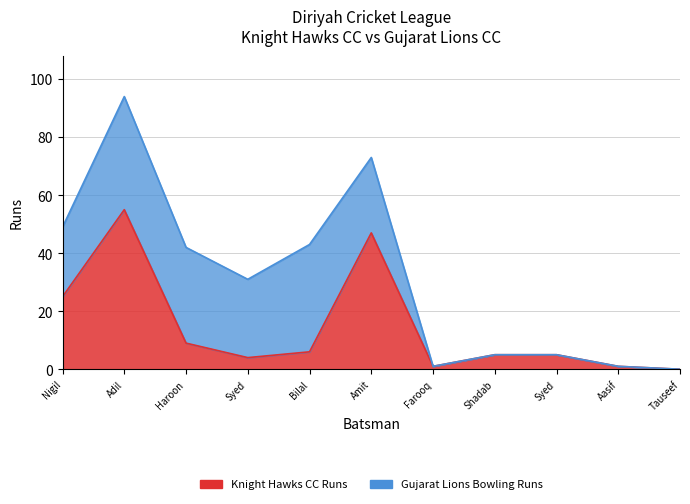

What is the greatest value displayed?

55